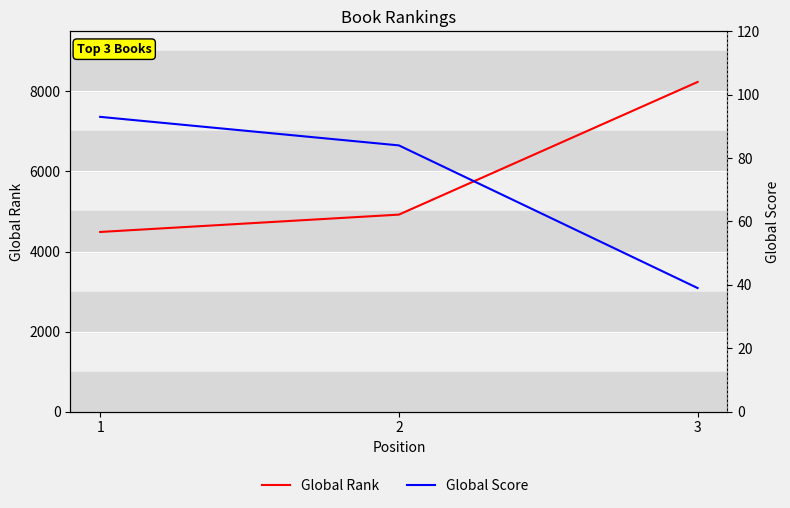

Rank the categories by Global Score value from lowest to highest.

3, 2, 1